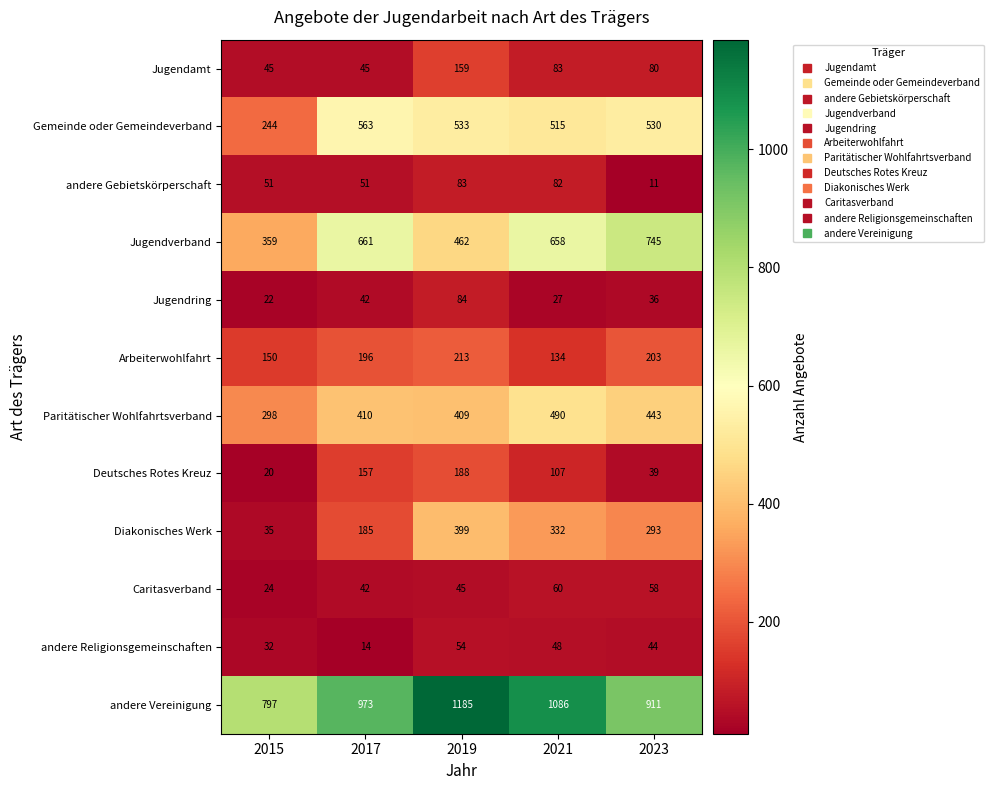

What is the approximate value of andere Gebietskörperschaft at 2019, to the nearest 5?

85